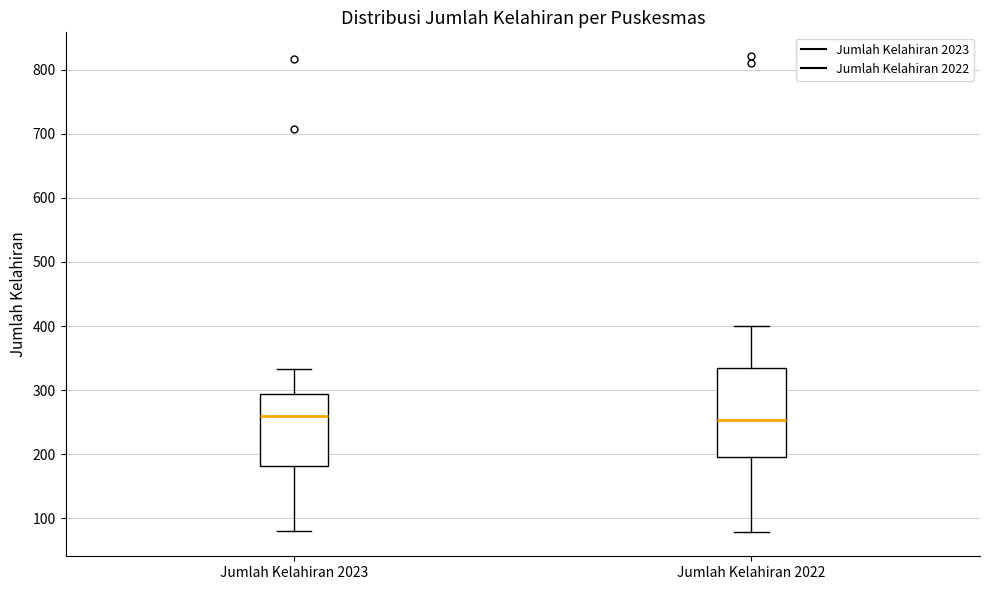

Where is the upper edge of the box for Jumlah Kelahiran 2023 on the y-axis? The values are not printed on the chart, so give them approximately, as read against the axis.

290